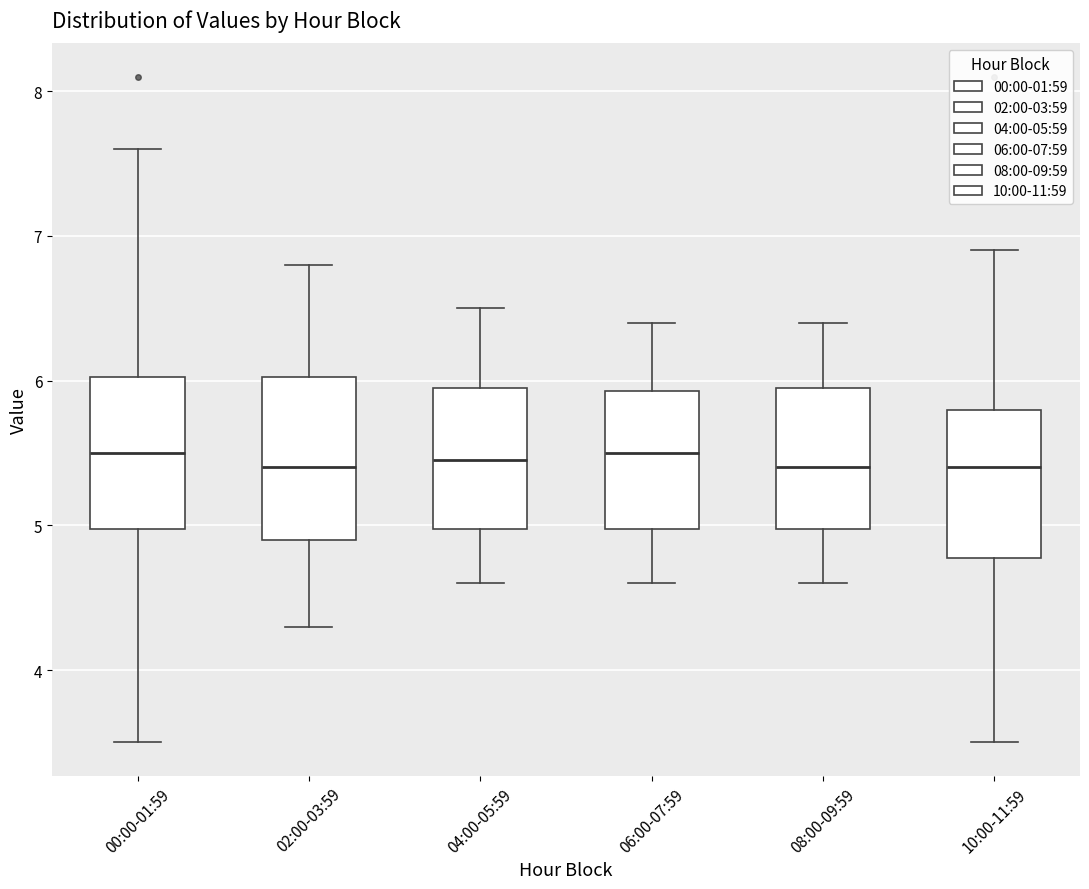

Reading left to right, read every box against the y-axis: the position of its median line, the range the box covers, and the ends of its whiskers. The values are not printed on the chart, so give them approximately, as read against the axis.

00:00-01:59: median 5.5, box 5.0 to 6.0, whiskers 3.5 to 7.6
02:00-03:59: median 5.4, box 4.9 to 6.0, whiskers 4.3 to 6.8
04:00-05:59: median 5.5, box 5.0 to 6.0, whiskers 4.6 to 6.5
06:00-07:59: median 5.5, box 5.0 to 5.9, whiskers 4.6 to 6.4
08:00-09:59: median 5.4, box 5.0 to 6.0, whiskers 4.6 to 6.4
10:00-11:59: median 5.4, box 4.8 to 5.8, whiskers 3.5 to 6.9